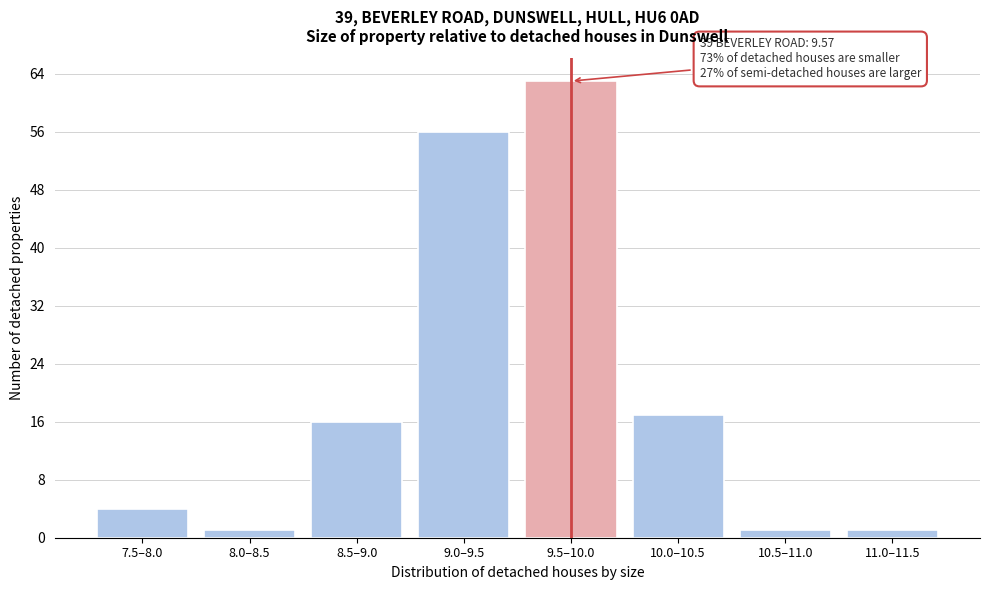

Reading left to right, what are all the values shown in this chart?

7.5–8.0=4	8.0–8.5=1	8.5–9.0=16	9.0–9.5=56	9.5–10.0=63	10.0–10.5=17	10.5–11.0=1	11.0–11.5=1